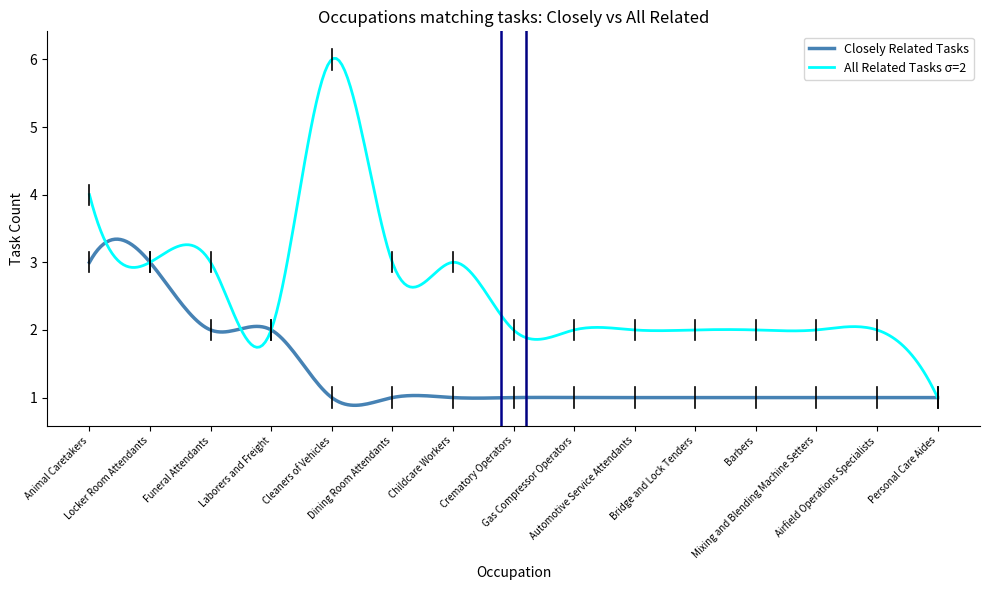

Rank the series by their maximum value, from highest to lowest.

All Related Tasks σ=2, Closely Related Tasks